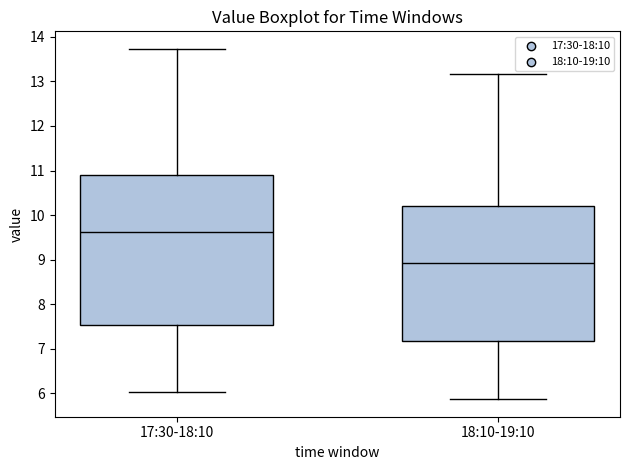

Reading left to right, transcribe this box plot: for each box, give where its median line is, the range the box spans, and where its two whiskers end, as read against the y-axis. The values are not printed on the chart, so give them approximately, as read against the axis.

17:30-18:10: median 9.6, box 7.5 to 10.9, whiskers 6.0 to 13.7
18:10-19:10: median 8.9, box 7.2 to 10.2, whiskers 5.9 to 13.2